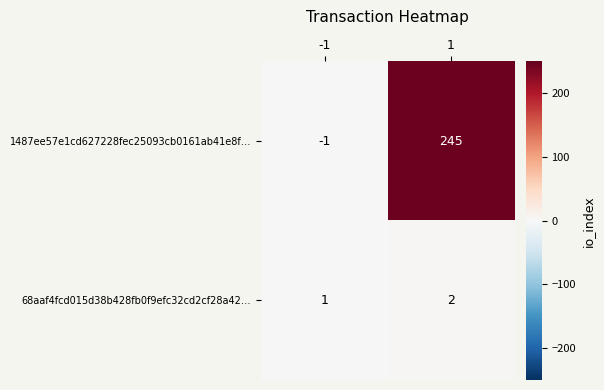

What is the greatest value displayed?

245